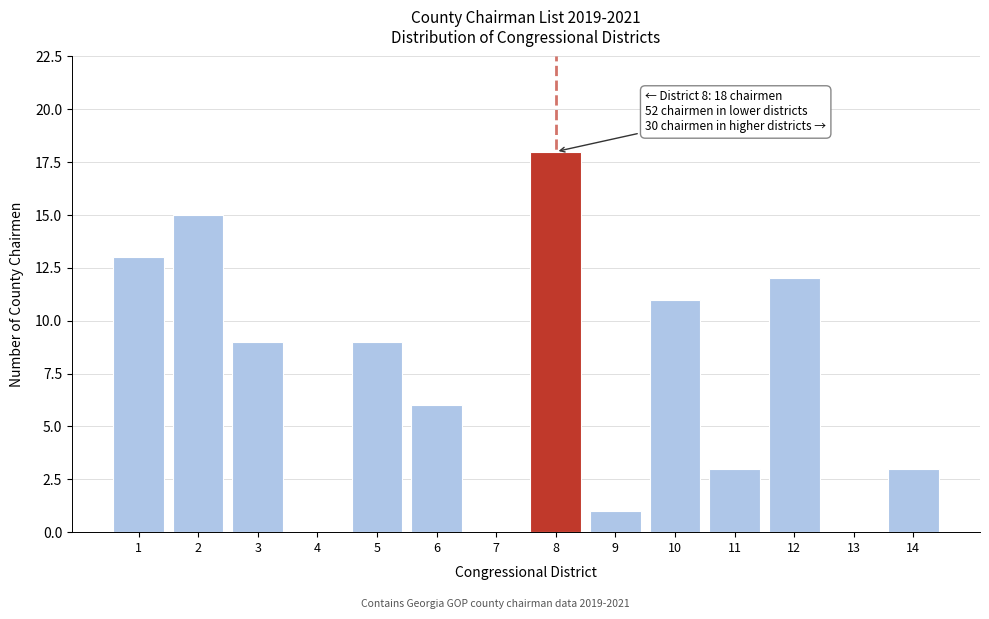

Reading right to left, transcribe all the data shown in this chart.

14=3	13=0	12=12	11=3	10=11	9=1	8=18	7=0	6=6	5=9	4=0	3=9	2=15	1=13